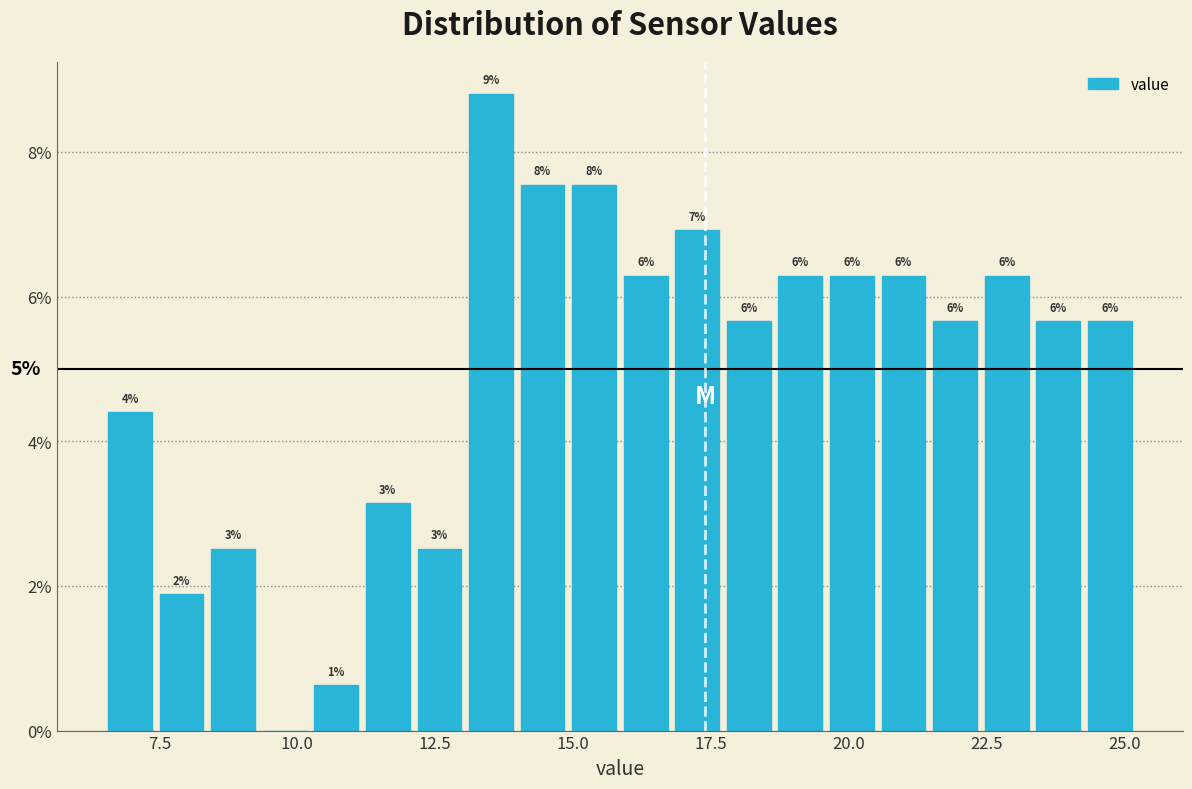

Read against the x-axis, roughly where is the centre of the tallest bar?

13.5